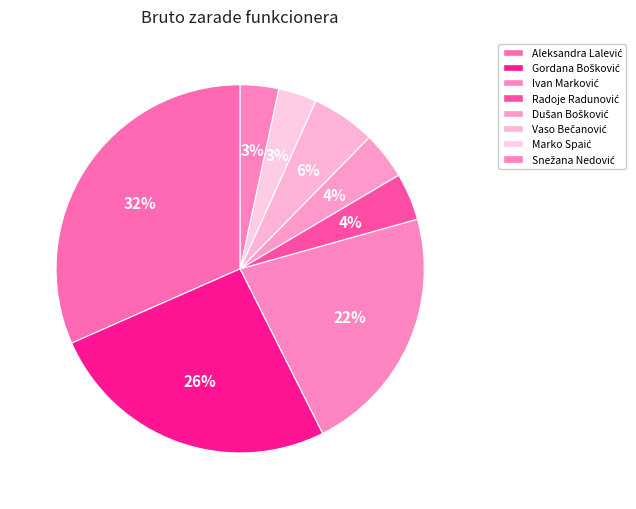

To the nearest percent, what percentage of the pie is Ivan Marković?

22%